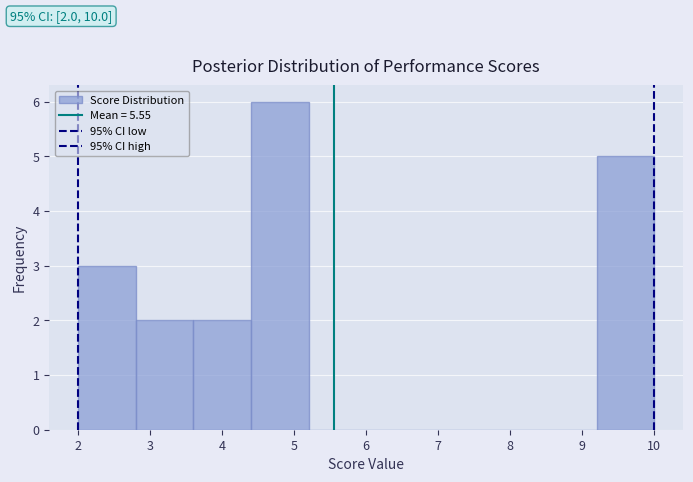

Which range on the x-axis has the tallest bar?

4.4 to 5.2